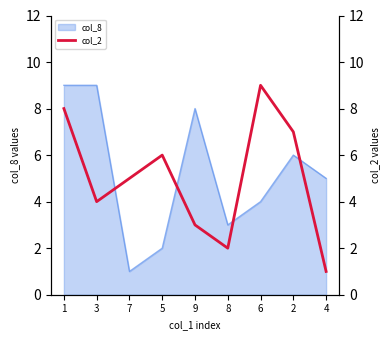

True or false: col_8 has a value of 2 at 5.

True